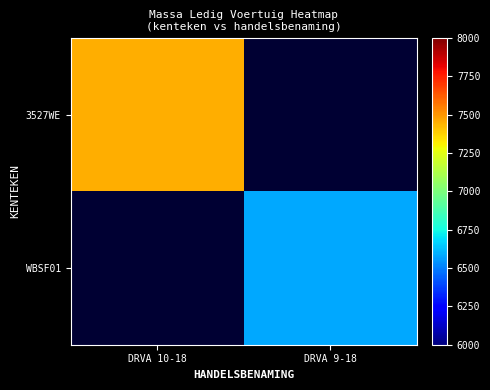

Rank the series by their average value, from highest to lowest.

3527WE, WBSF01